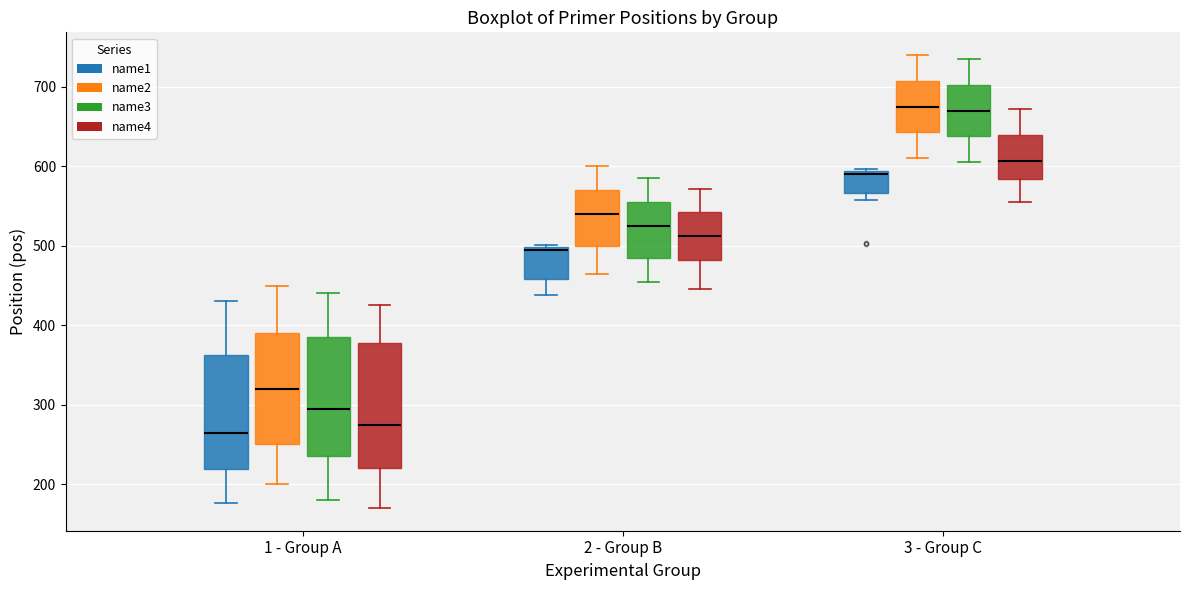

Where does the upper whisker of the box for 3 - Group C (name2) end on the y-axis? The values are not printed on the chart, so give them approximately, as read against the axis.

740